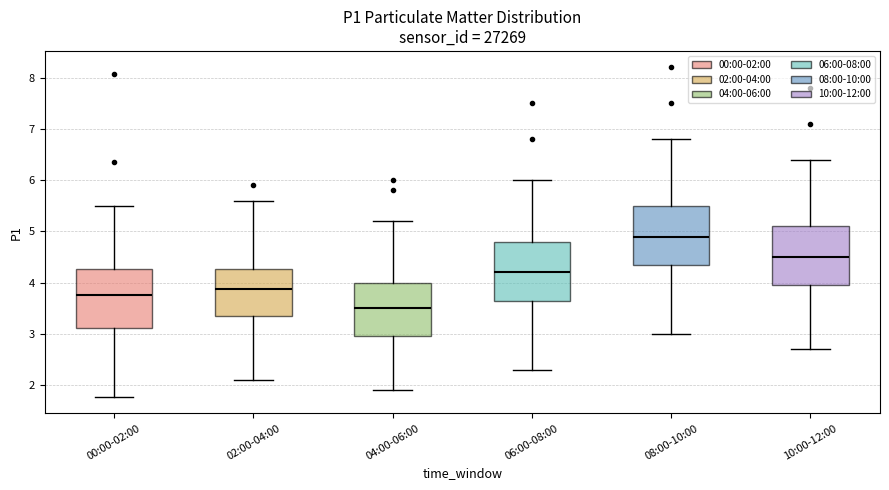

Reading left to right, read every box against the y-axis: the position of its median line, the range the box covers, and the ends of its whiskers. The values are not printed on the chart, so give them approximately, as read against the axis.

00:00-02:00: median 3.8, box 3.1 to 4.3, whiskers 1.8 to 5.5
02:00-04:00: median 3.9, box 3.4 to 4.3, whiskers 2.1 to 5.6
04:00-06:00: median 3.5, box 3.0 to 4.0, whiskers 1.9 to 5.2
06:00-08:00: median 4.2, box 3.7 to 4.8, whiskers 2.3 to 6.0
08:00-10:00: median 4.9, box 4.4 to 5.5, whiskers 3.0 to 6.8
10:00-12:00: median 4.5, box 4.0 to 5.1, whiskers 2.7 to 6.4